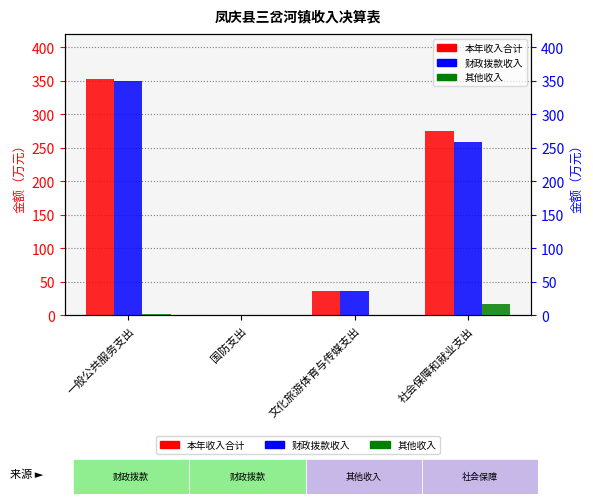

How many bars are there in each group?

3